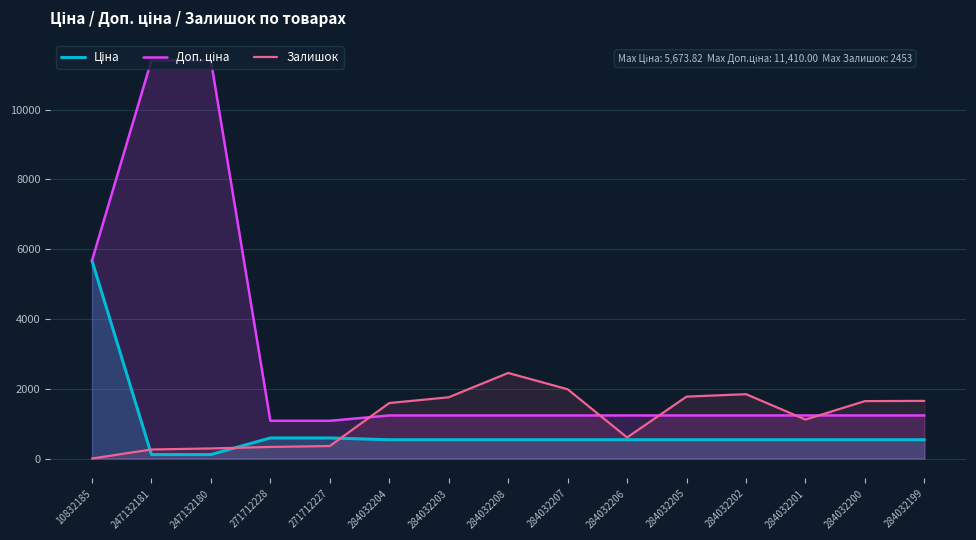

Reading left to right, what are all the values shown in this chart?

Ціна: 5673.8	114.1	114.1	589.9	589.9	539.0	539.0	539.0	539.0	539.0	539.0	539.0	539.0	539.0	539.0
Доп. ціна: 5673.8	11410.0	11410.0	1081.7	1081.7	1235.4	1235.4	1235.4	1235.4	1235.4	1235.4	1235.4	1235.4	1235.4	1235.4
Залишок: 1.0	260.0	290.0	333.0	359.0	1591.0	1756.0	2453.0	1986.0	605.0	1775.0	1845.0	1118.0	1646.0	1653.0